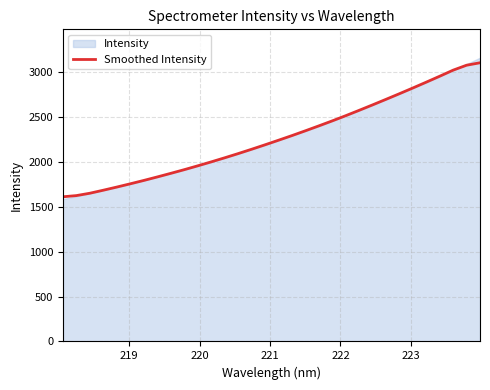

Reading right to left, list all the values displayed in this chart.

3106.2	3078.9	3023.9	2956.2	2890.1	2825.0	2761.1	2698.4	2636.4	2575.6	2515.8	2458.1	2402.2	2347.4	2293.9	2242.2	2191.3	2141.6	2093.2	2046.3	2001.0	1957.1	1914.3	1873.4	1833.4	1794.5	1757.2	1720.9	1685.8	1652.1	1625.8	1612.5